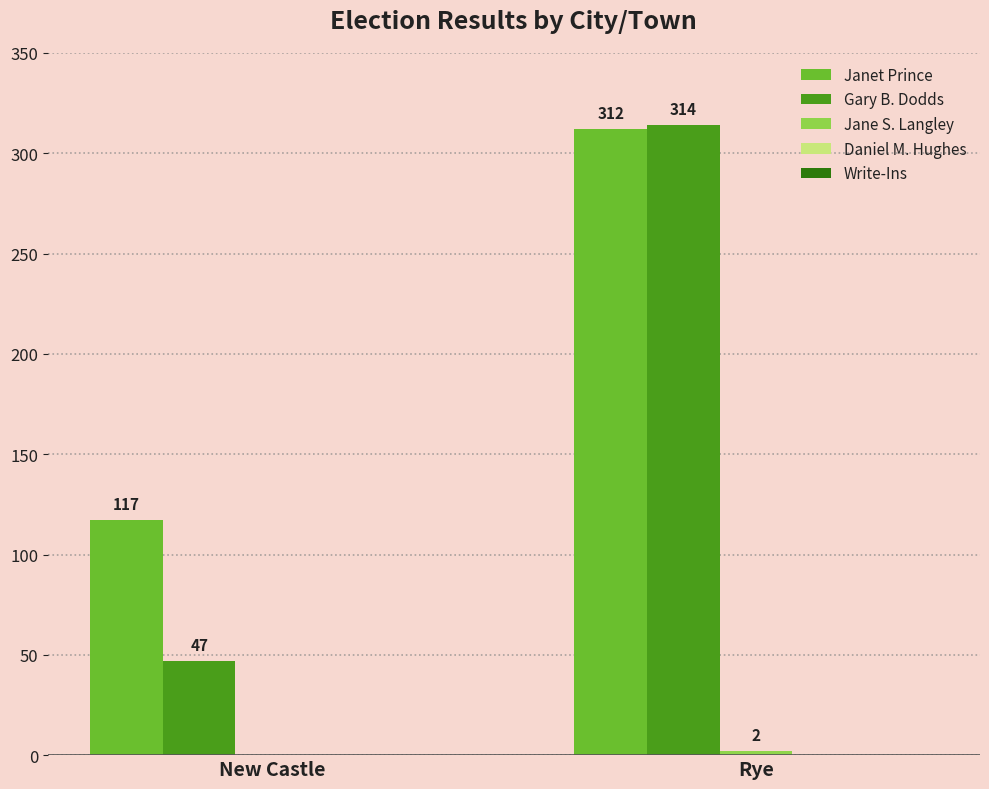

Between New Castle and Rye, which series saw the biggest shift?

Gary B. Dodds